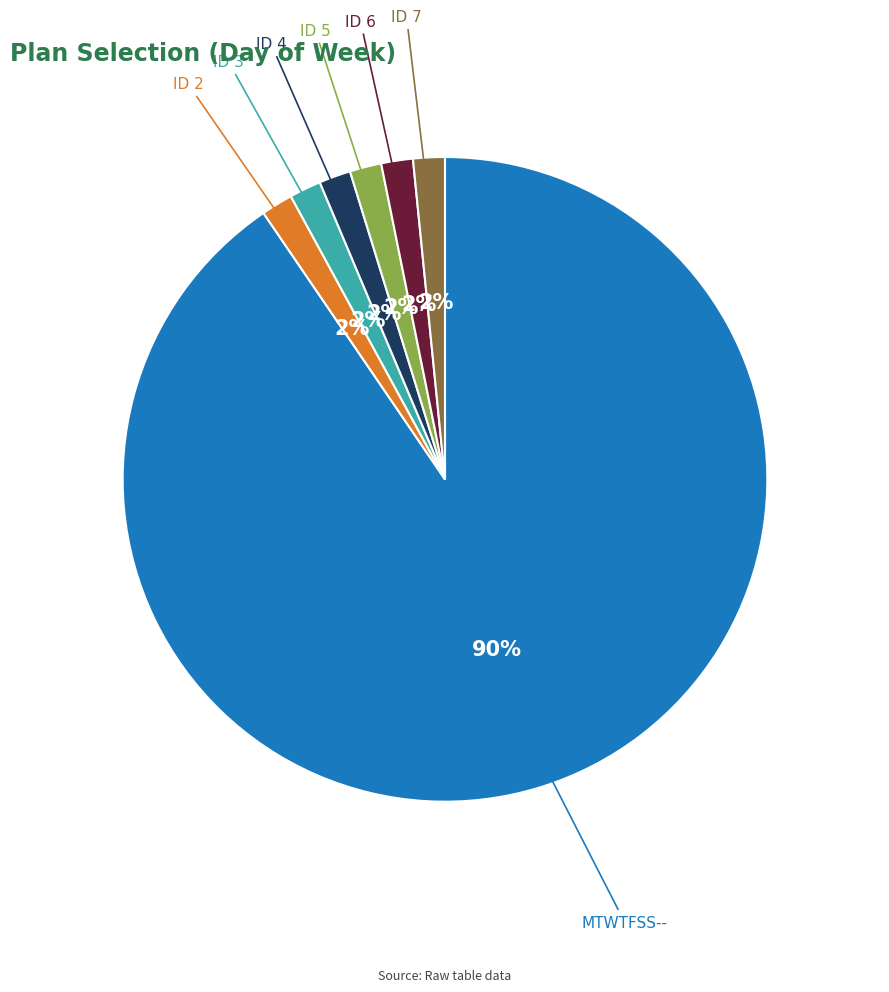

Which slice is the largest?

MTWTFSS--